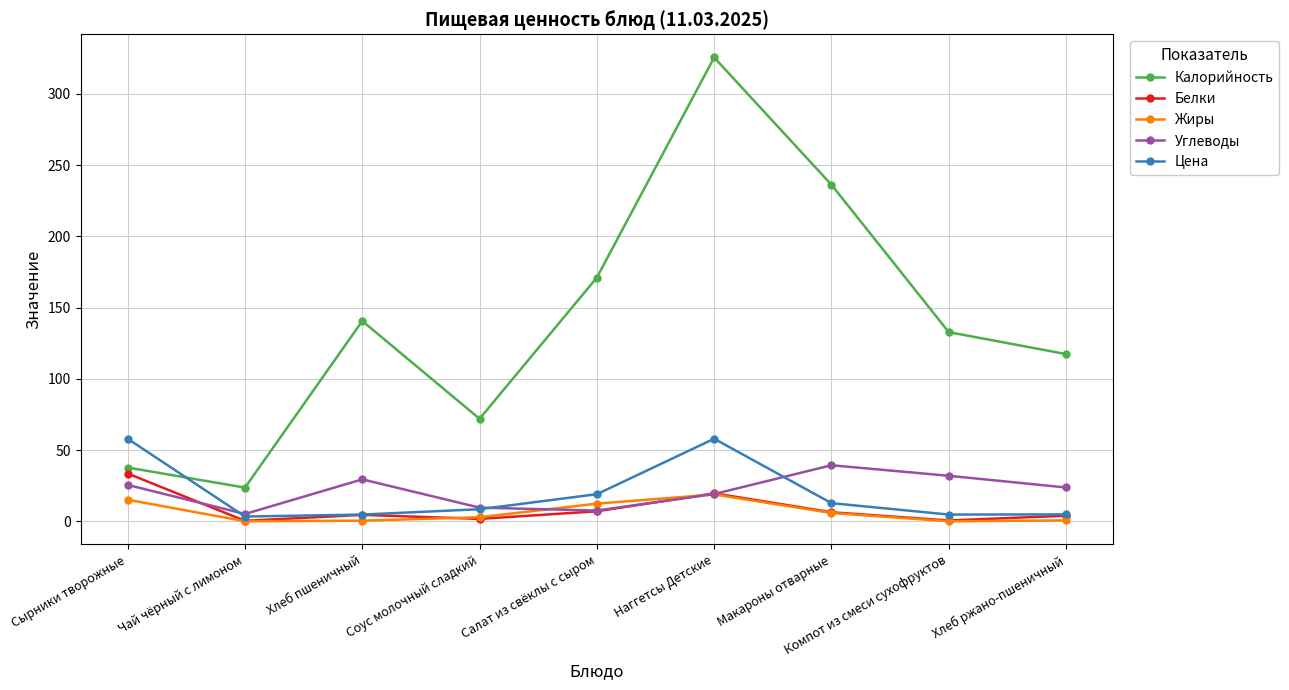

At which category is the sum across all series the highest?

Наггетсы Детские